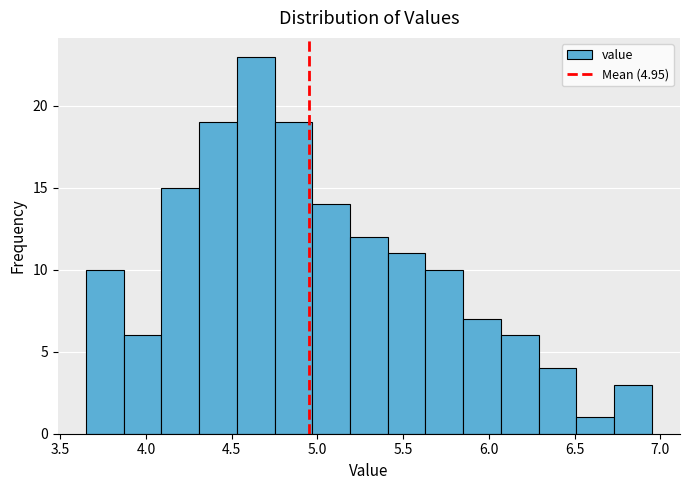

Reading left to right, list every bar in this chart as the range it spans on the x-axis followed by its height. Neither the bar edges nor the heights are printed on the chart, so give them approximately, as read against the axes.

3.65 to 3.87: 10
3.87 to 4.09: 6
4.09 to 4.31: 15
4.31 to 4.53: 19
4.53 to 4.75: 23
4.75 to 4.97: 19
4.97 to 5.19: 14
5.19 to 5.41: 12
5.41 to 5.63: 11
5.63 to 5.85: 10
5.85 to 6.07: 7
6.07 to 6.29: 6
6.29 to 6.51: 4
6.51 to 6.73: 1
6.73 to 6.95: 3